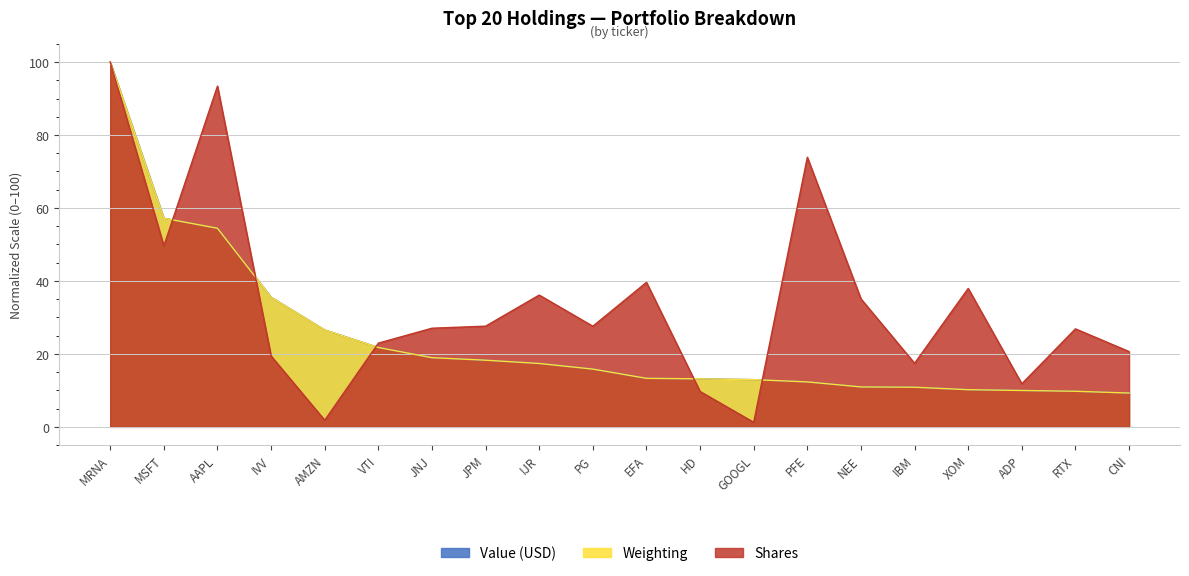

Between ADP and MSFT, which is larger?

MSFT